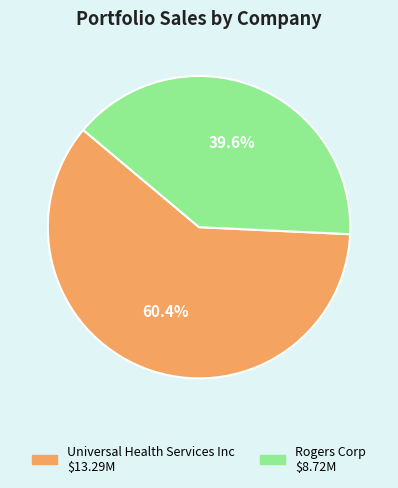

To the nearest percent, what is the combined percentage of Universal Health Services Inc and Rogers Corp?

100%